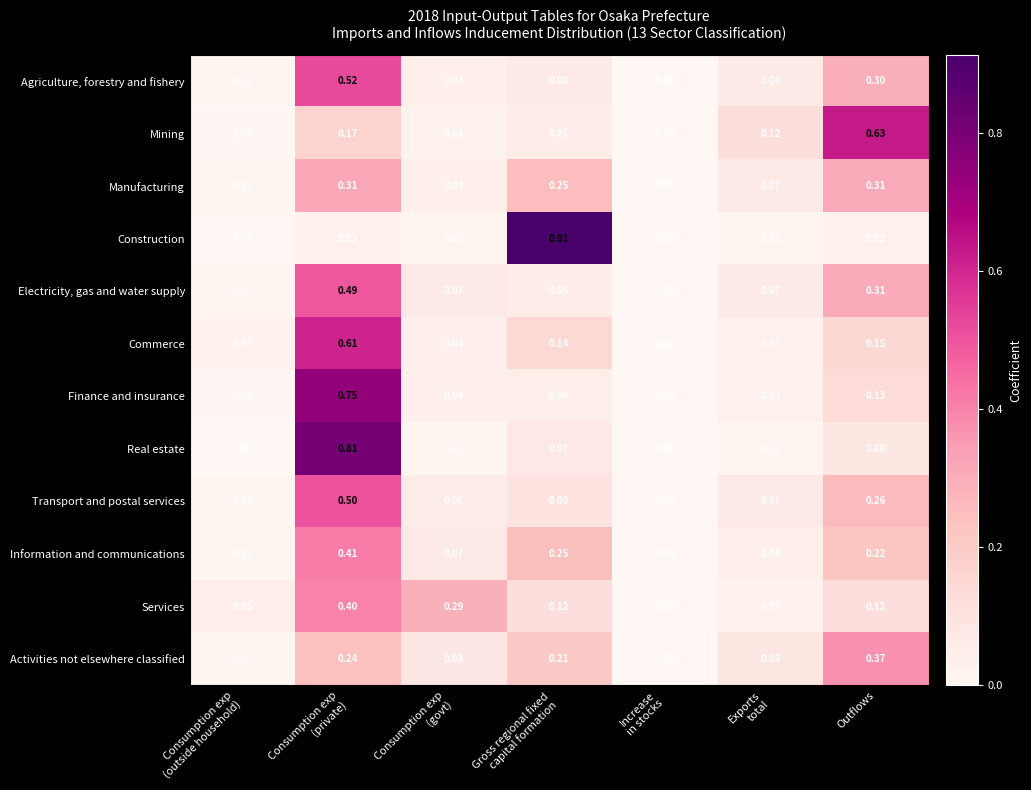

Which series has the largest total across all categories?

Services